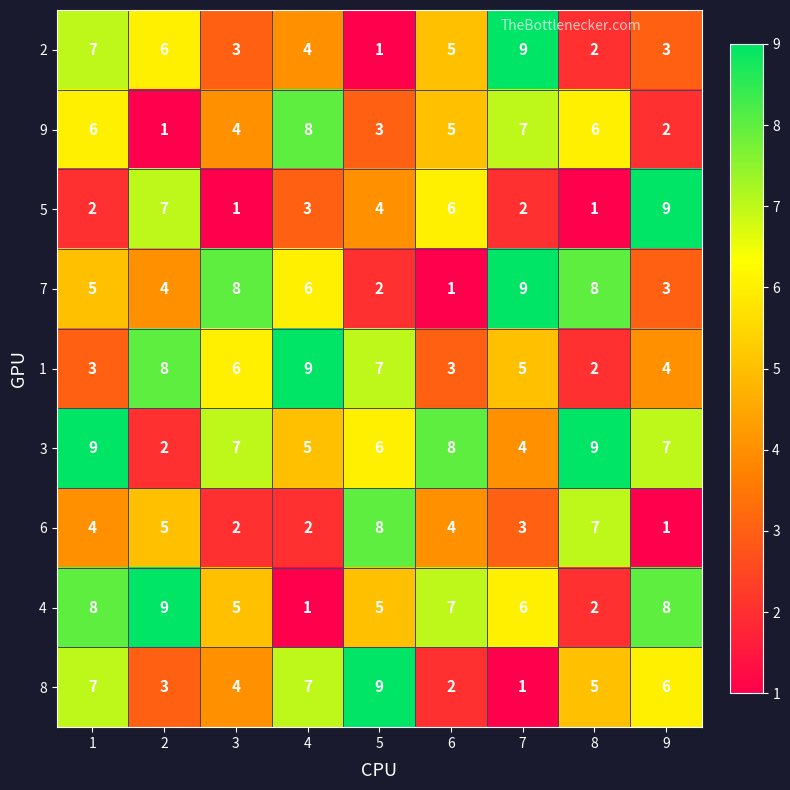

Which series changed the most between 3 and 6?

7